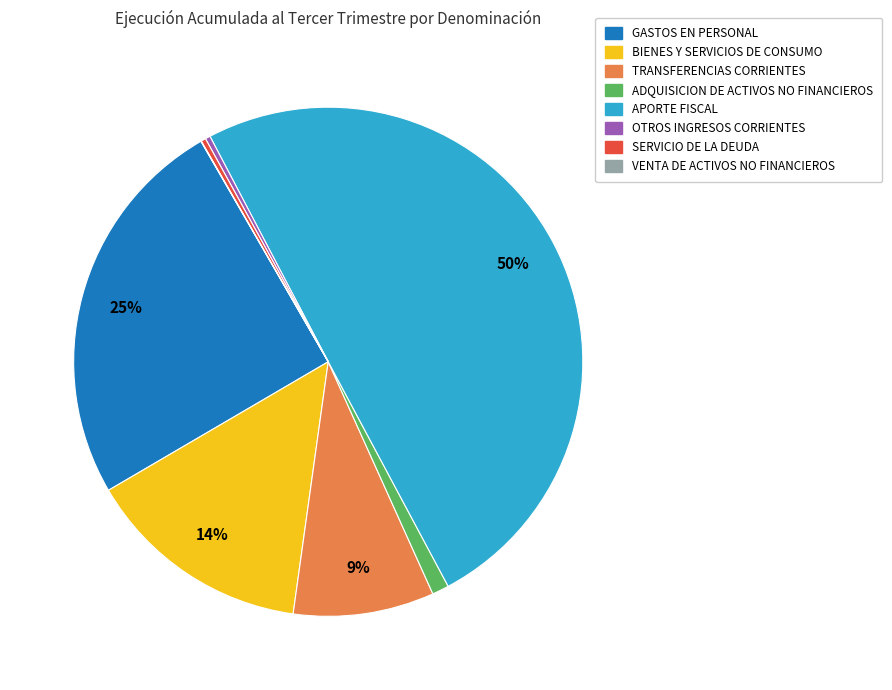

Combined, do OTROS INGRESOS CORRIENTES and TRANSFERENCIAS CORRIENTES account for over 50%?

No